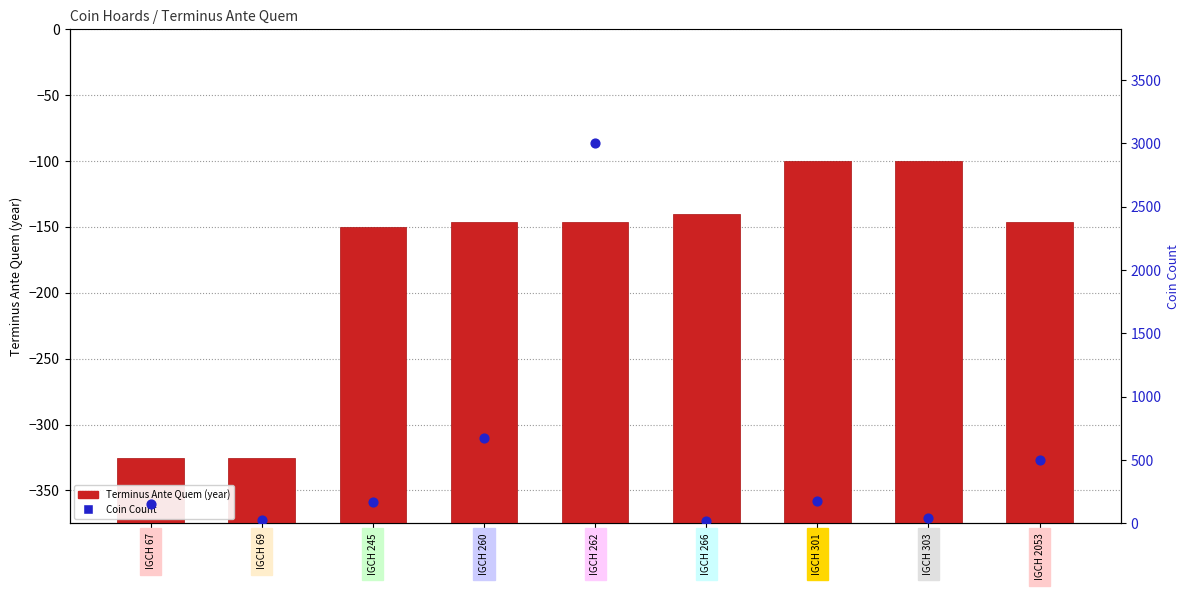

What are all the series names shown in the legend?

Terminus Ante Quem, Coin Count